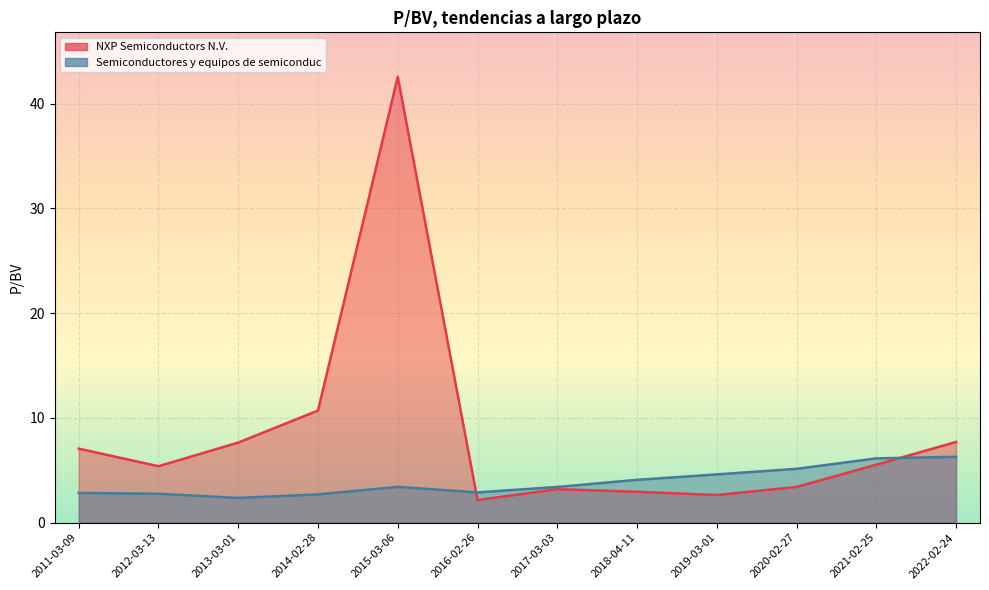

In Semiconductores y equipos de semiconduc, how many points are lower than both neighbors (excluding endpoints)?

2